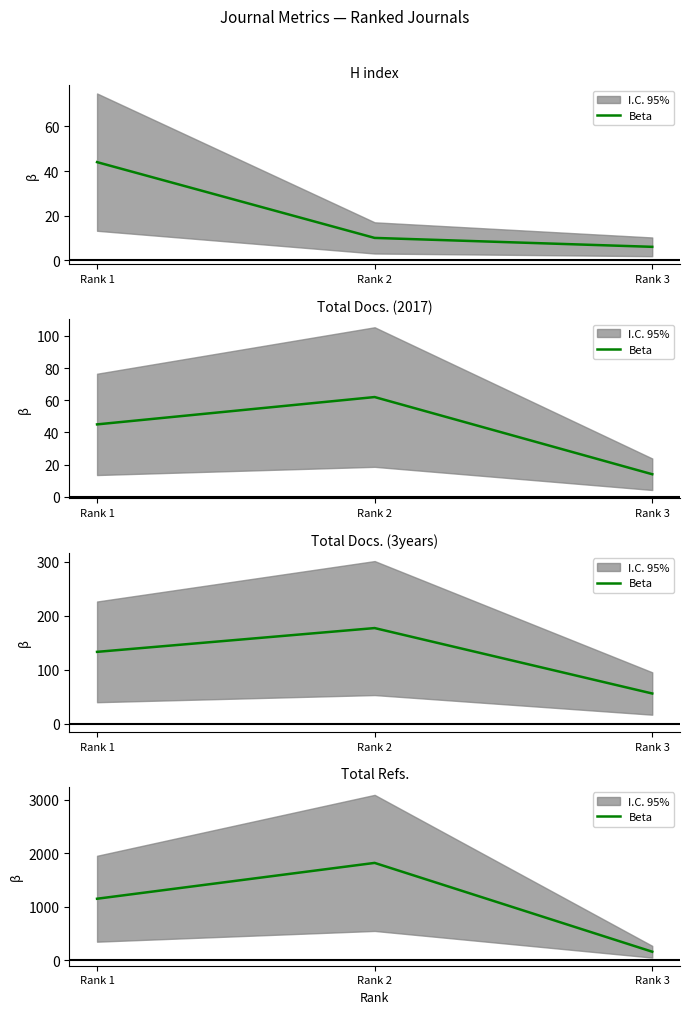

Between Rank 2 and Rank 1, which is larger?

Rank 2